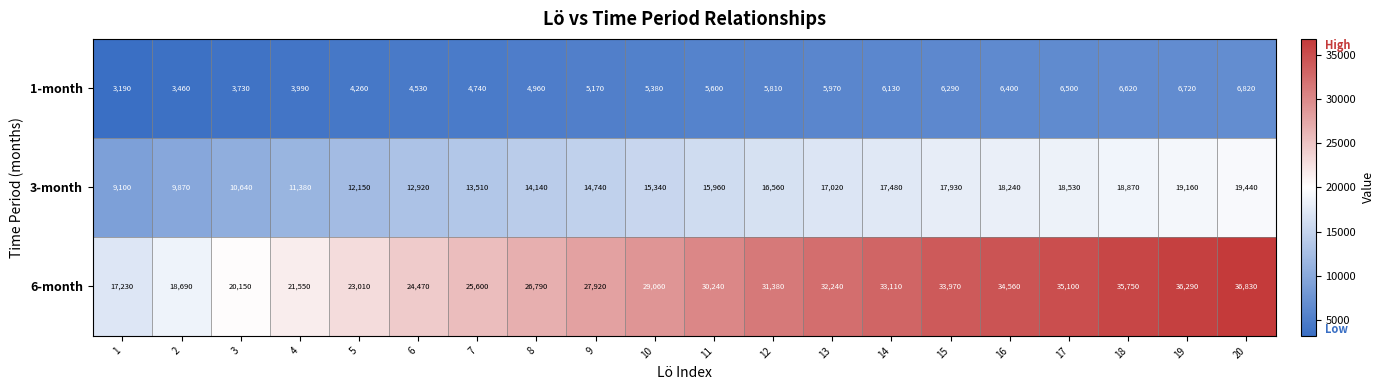

The 1-month series shows 7895 at 6. True or false?

False